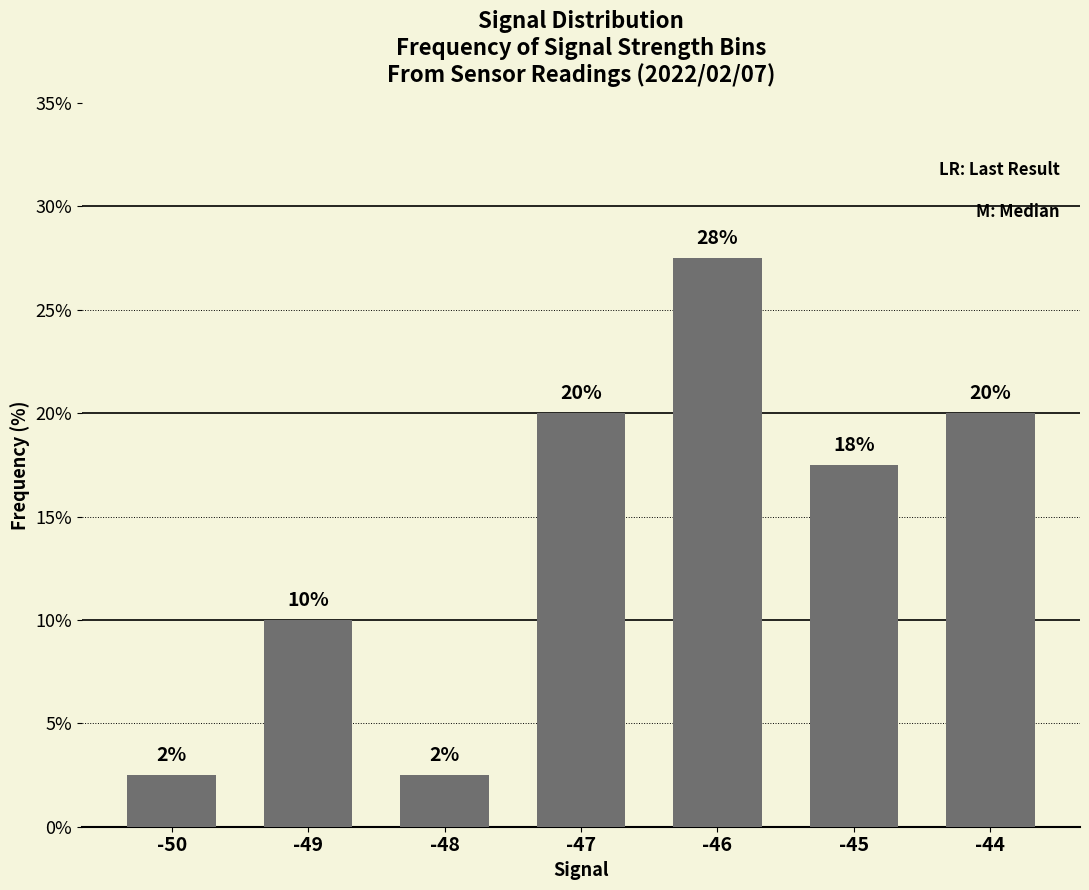

What is the maximum value shown in the chart?

27.5